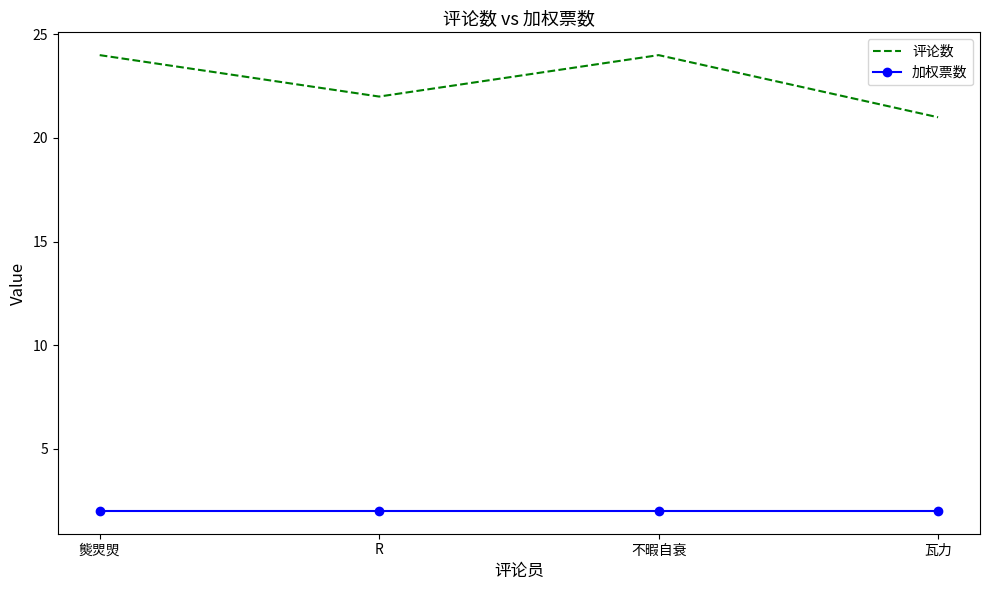

Which series has the largest total across all categories?

评论数